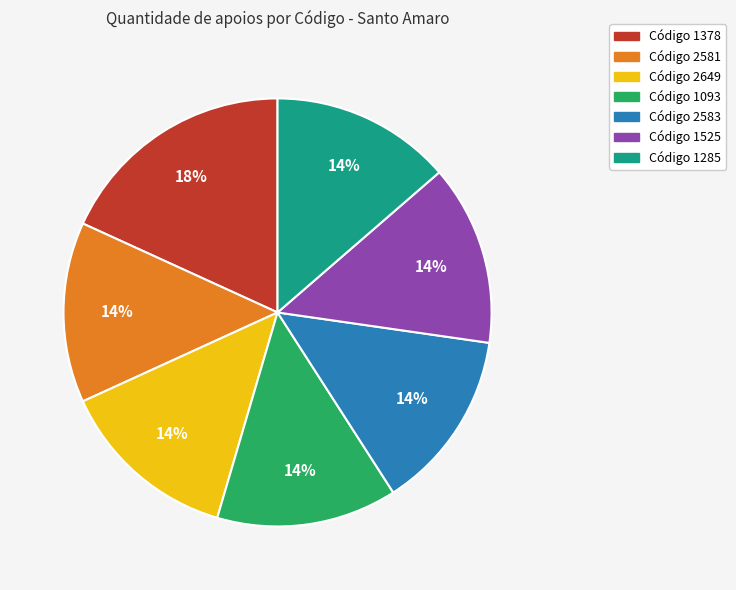

To the nearest percent, what is the average slice percentage?

14%